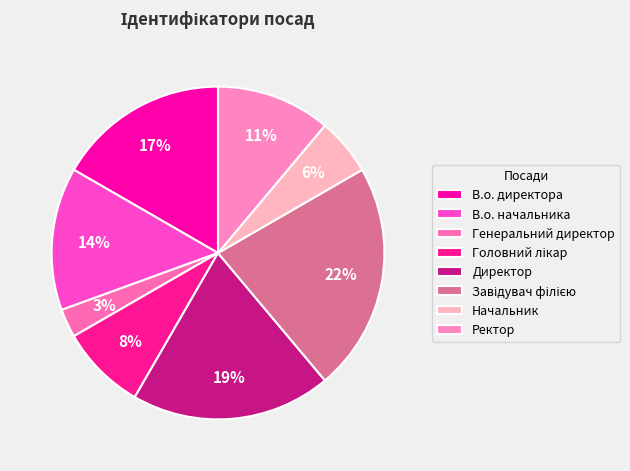

What is the smallest slice in the pie chart?

Генеральний директор